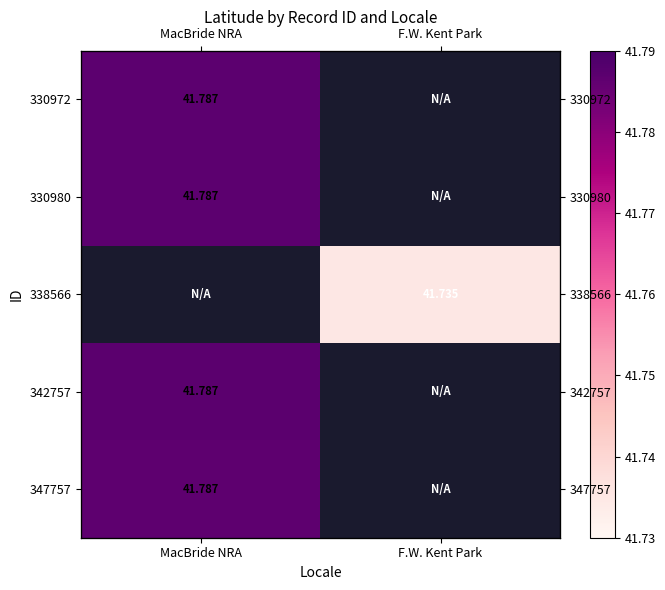

How many values in 338566 are above zero?

1